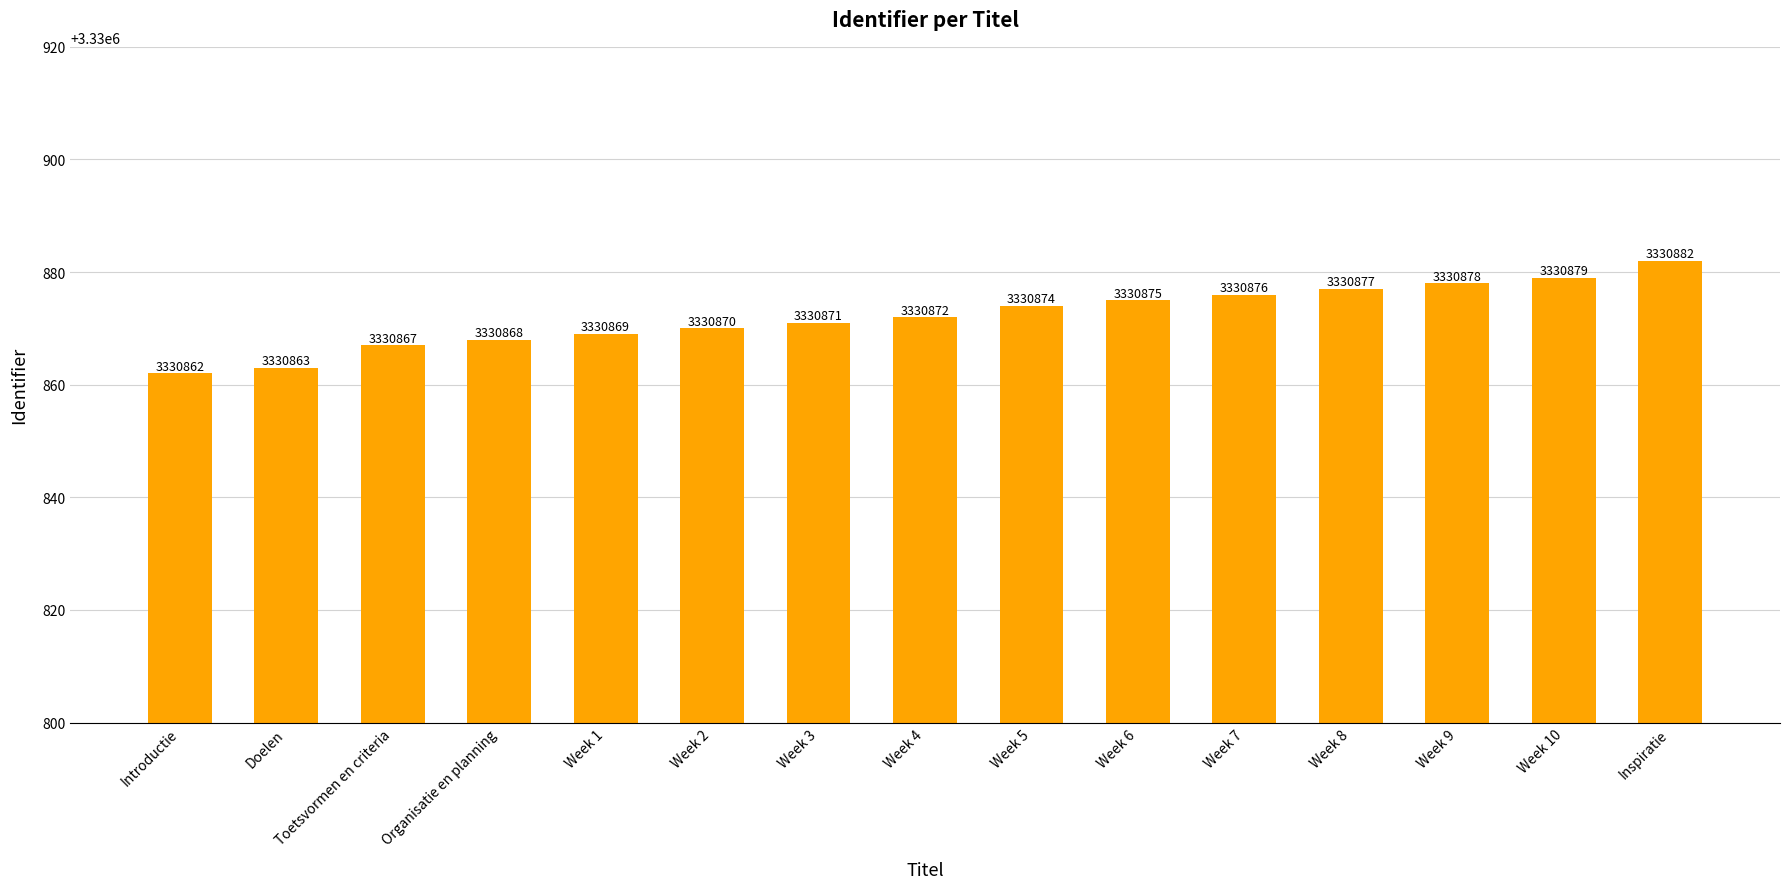

True or false: the data shows 3330872 at Week 4.

True